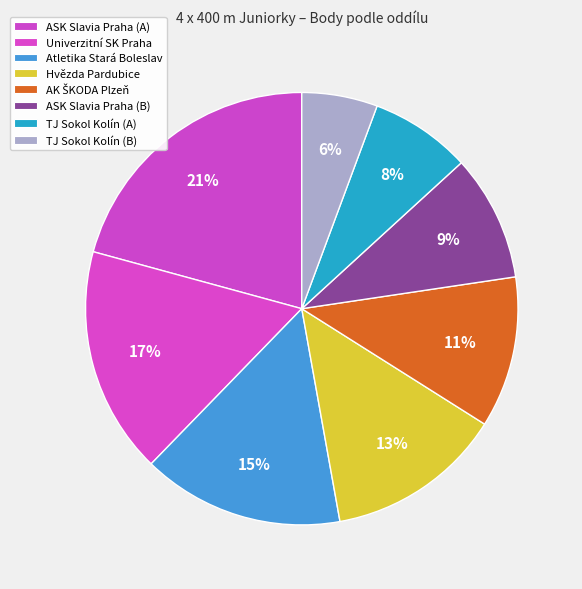

True or false: Hvězda Pardubice accounts for 5% of the total.

False